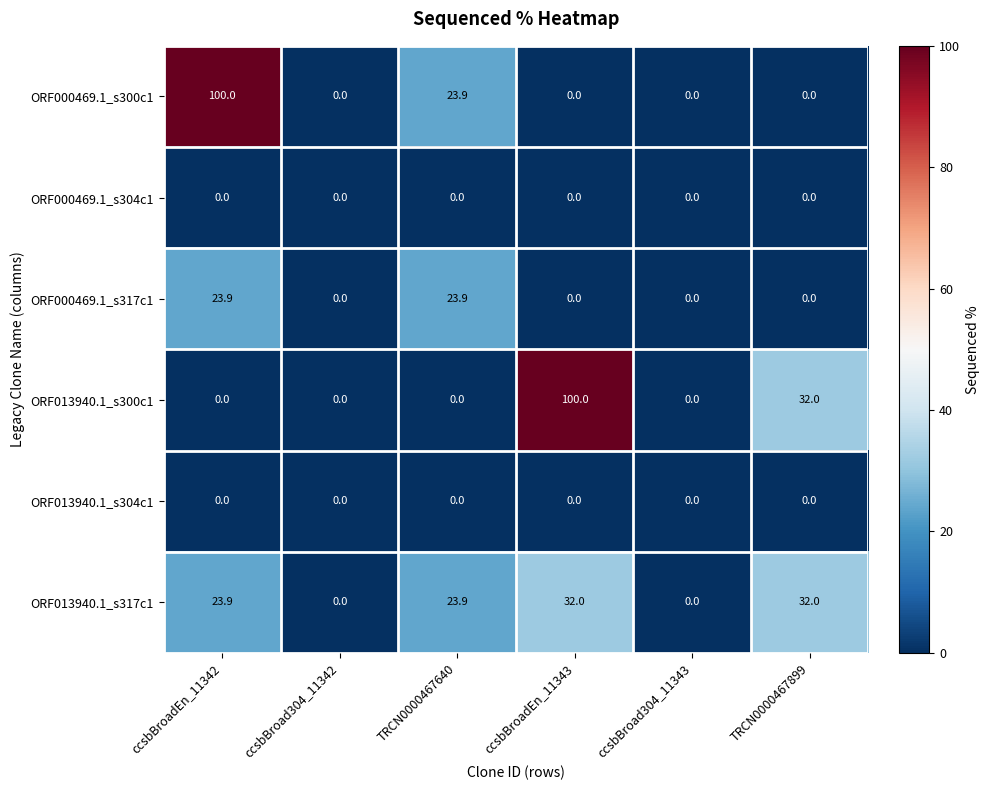

At how many categories does at least one series exceed 37?

2